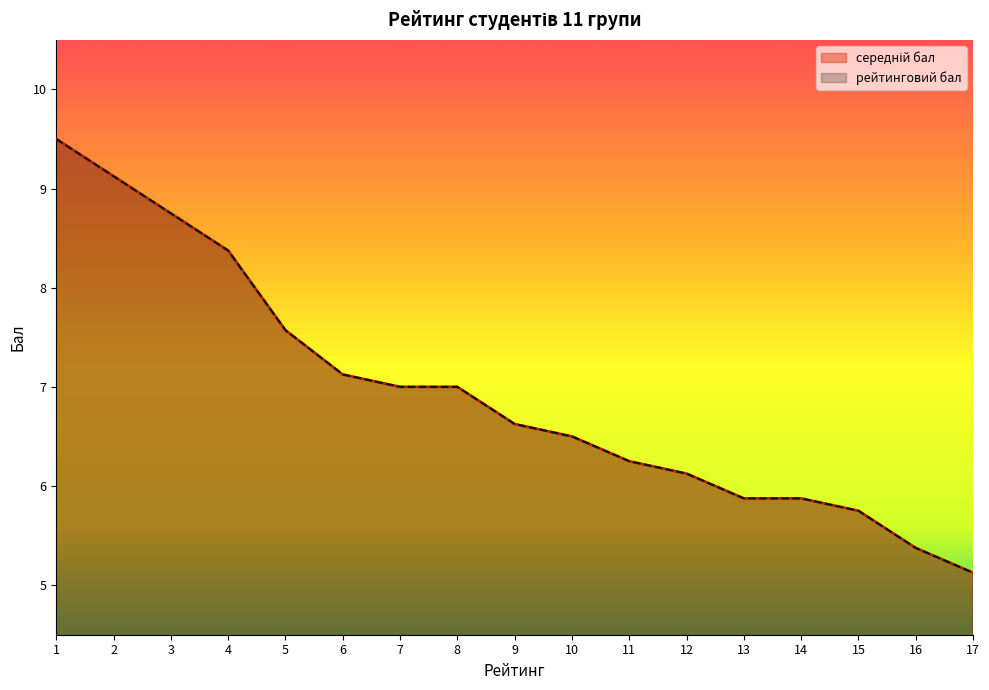

What is the value of the рейтинговий бал point at the 1st from the left?

9.5